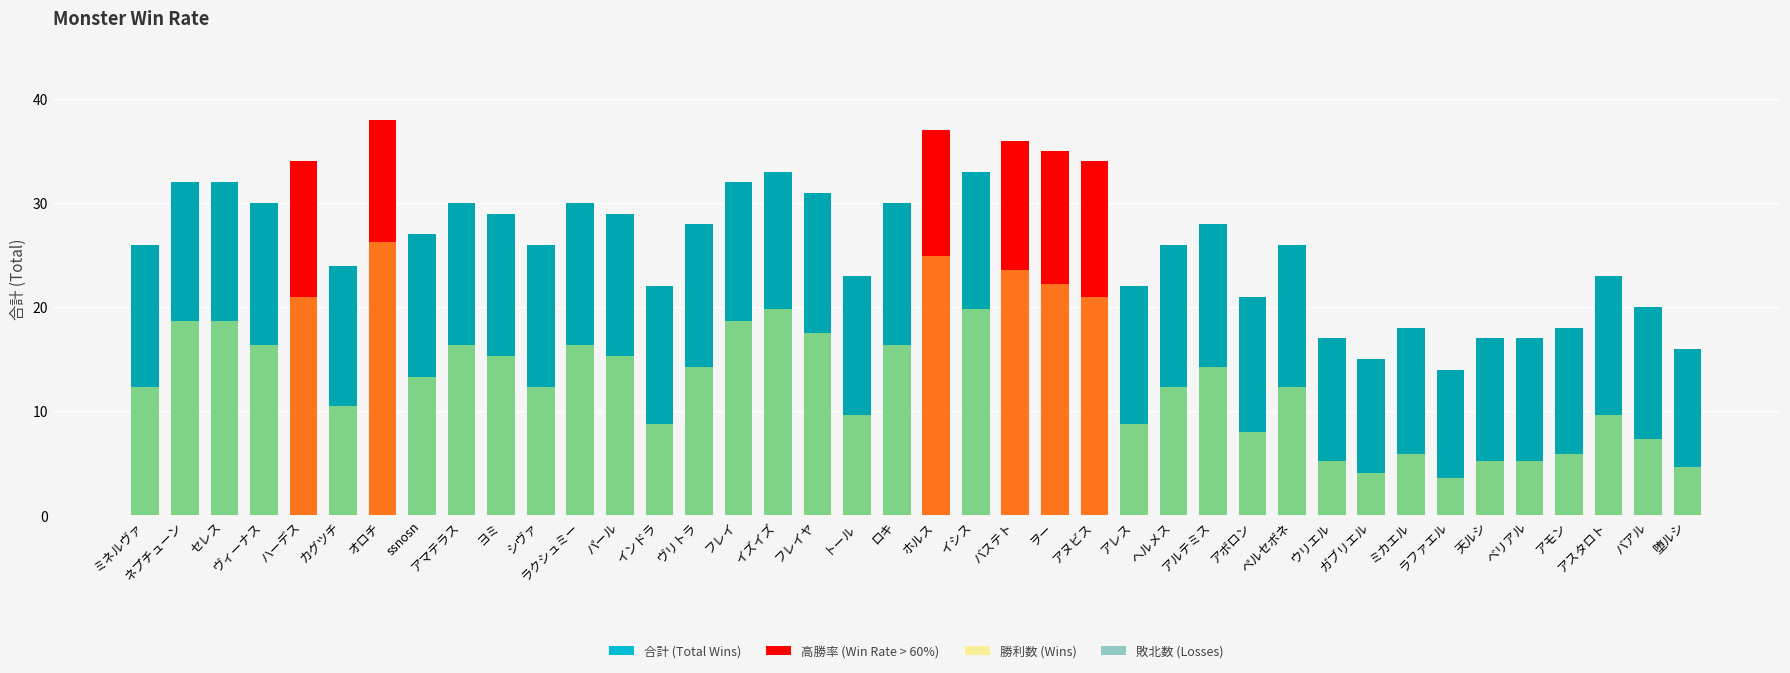

The value of 勝利数 (Wins) at インドラ is 8.8. True or false?

True